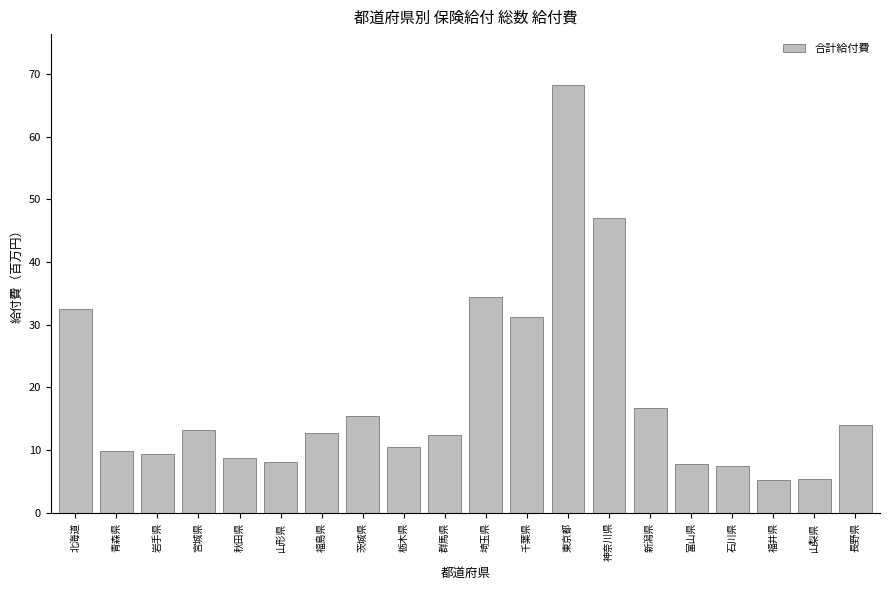

Between 山形県 and 長野県, which is larger?

長野県